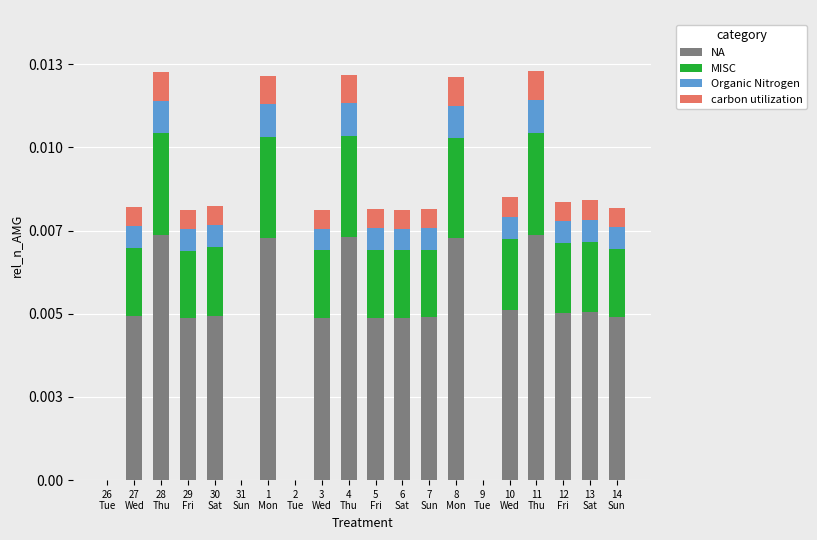

What are all the series names shown in the legend?

NA, MISC, Organic Nitrogen, carbon utilization